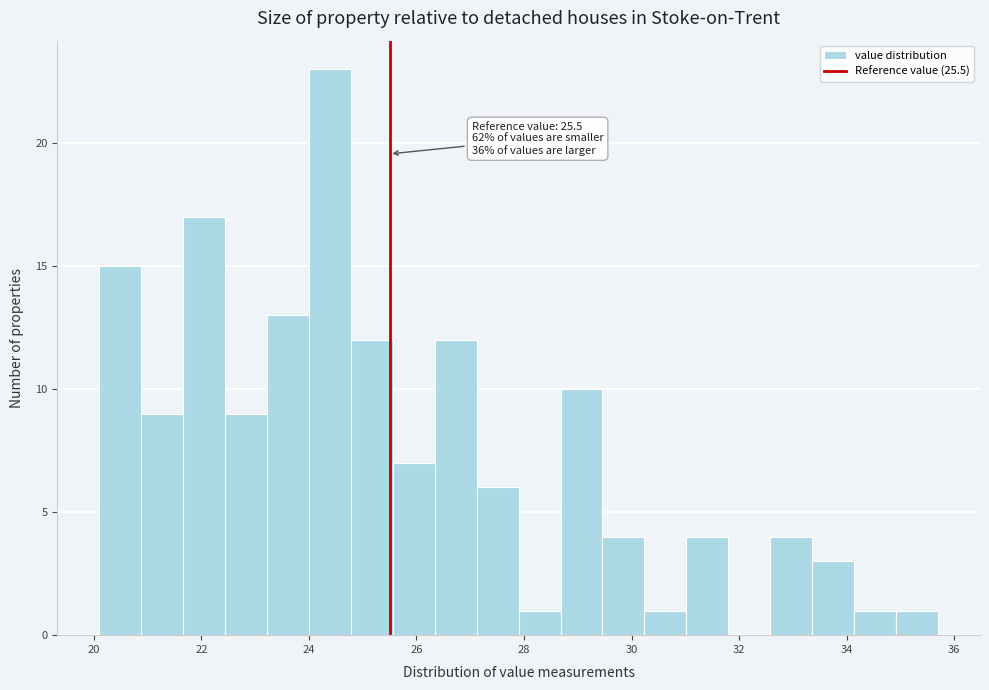

Around what value on the x-axis is the tallest bar? Give the approximate position of its centre, as read against the axis.

24.4